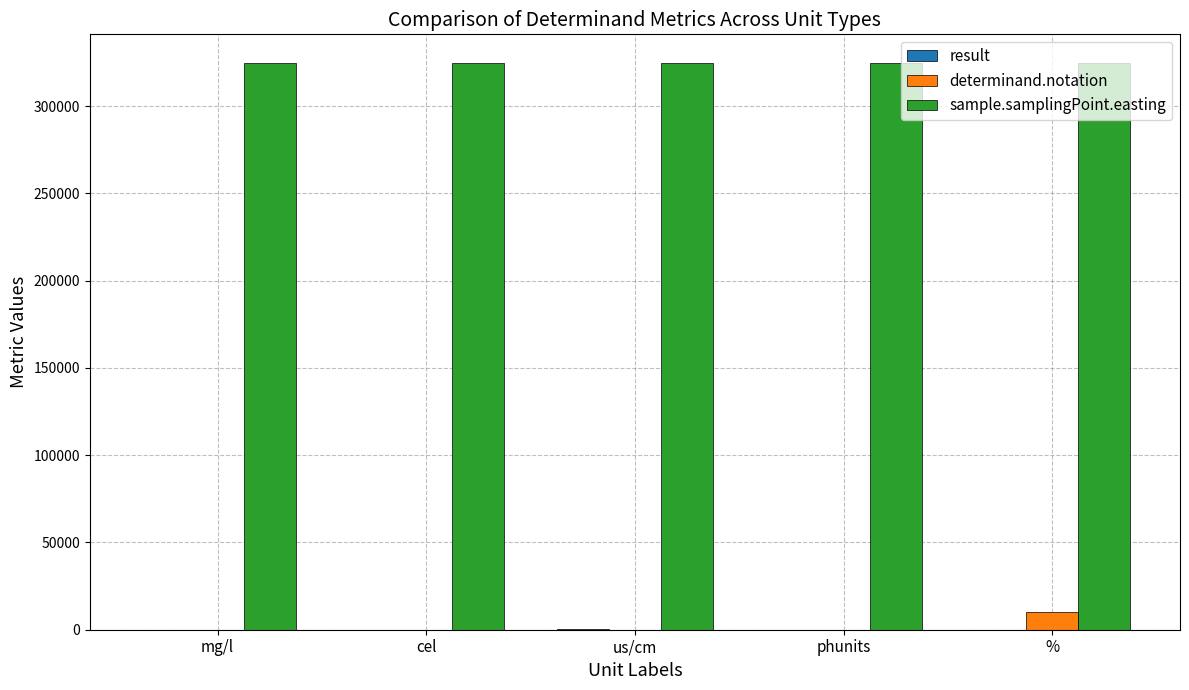

True or false: sample.samplingPoint.easting has a value of 324951.0 at cel.

True